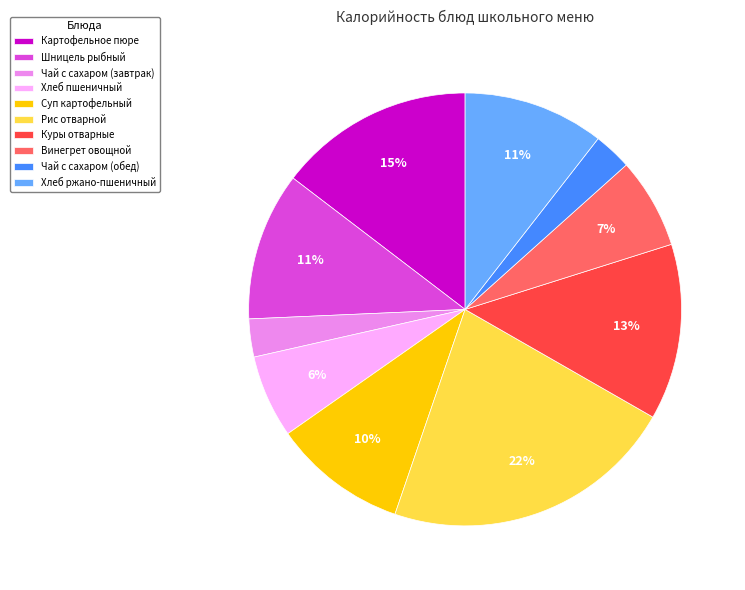

True or false: Куры отварные accounts for 26% of the total.

False